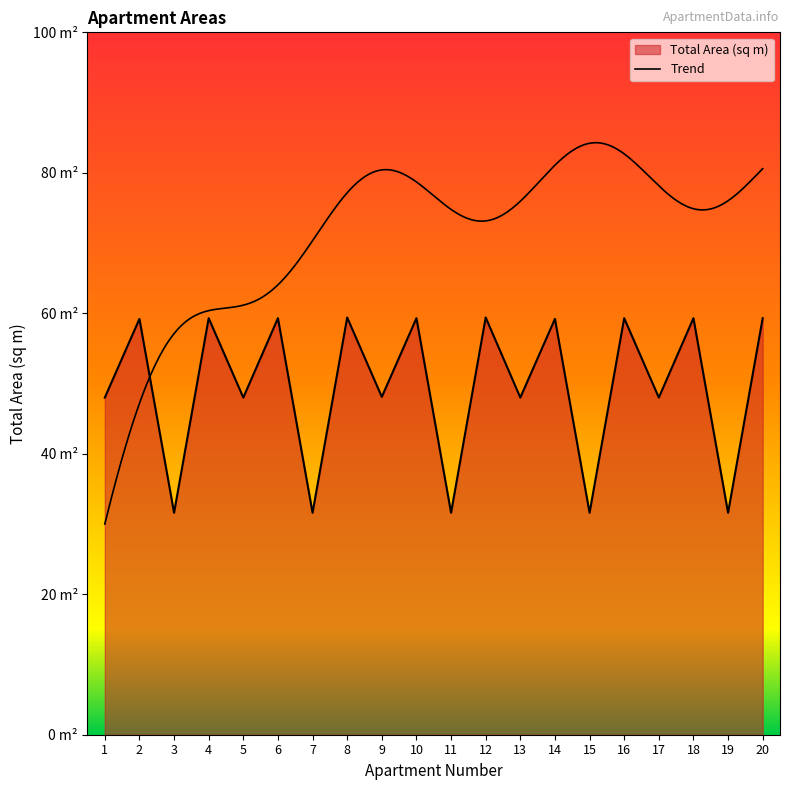

What is the average value?

49.6